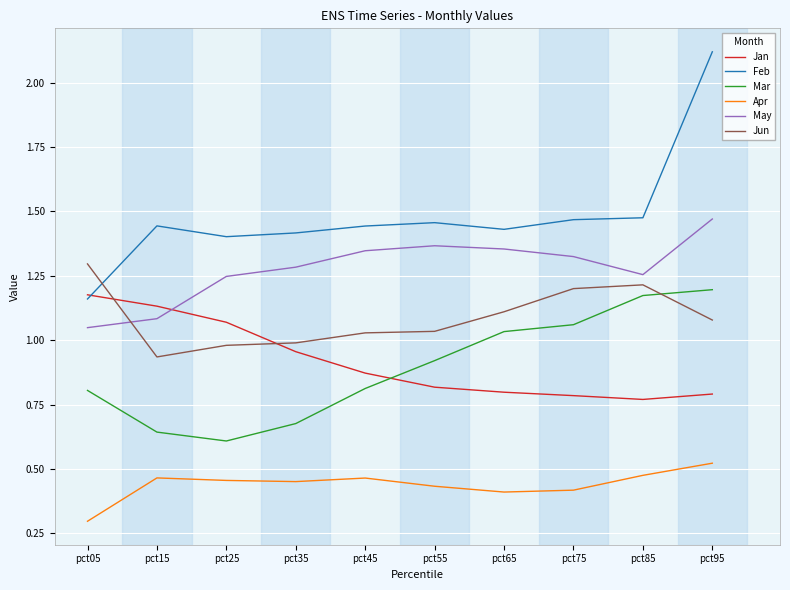

At which category is the sum across all series the highest?

pct95